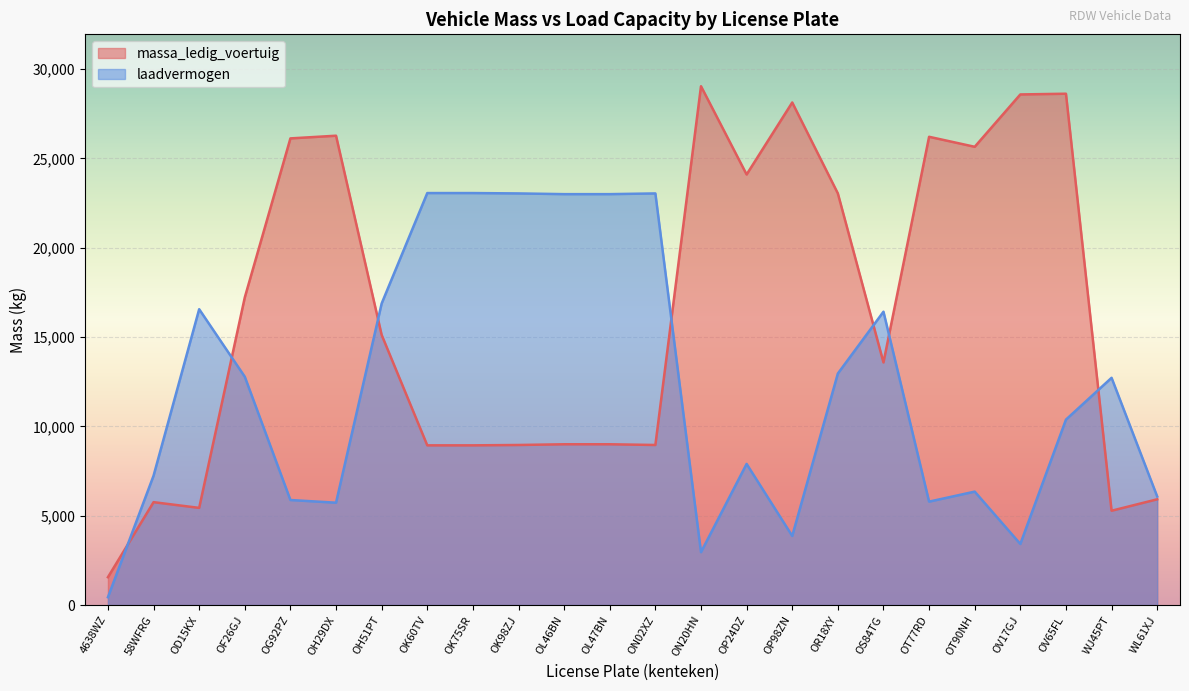

What is the average value of the laadvermogen series?

12190